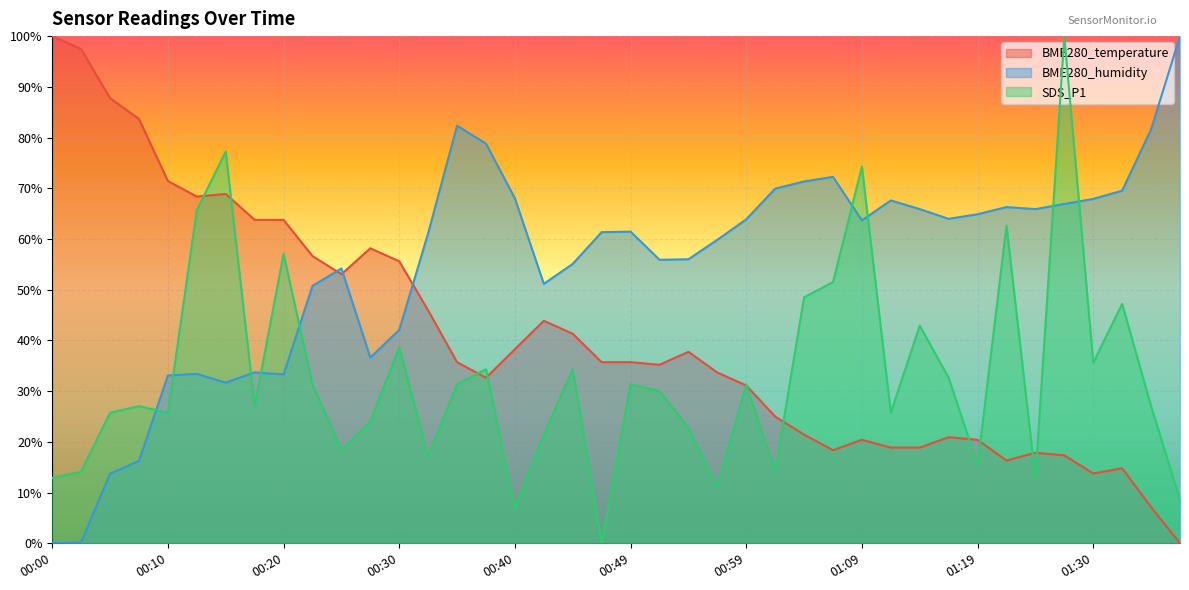

At which category does the chart reach its minimum across all series?

01:37